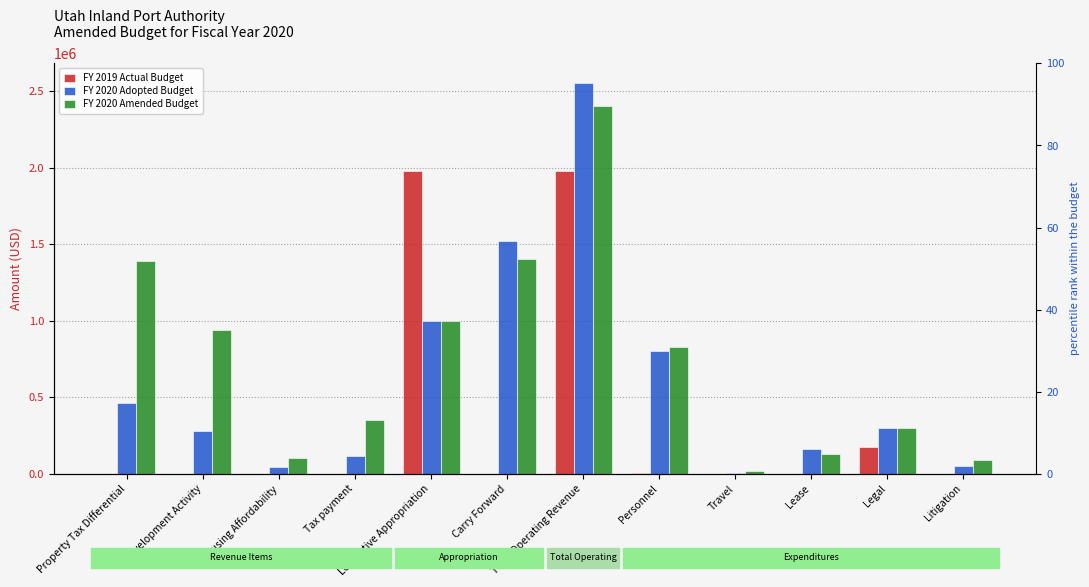

Reading right to left, what are all the values shown in this chart?

FY 2019 Actual Budget: Litigation=0.0	Legal=172000.0	Lease=0.0	Travel=1062.0	Personnel=4903.0	Total Operating Revenue=1975000.0	Carry Forward=0.0	Legislative Appropriation=1975000.0	Tax payment=0.0	Housing Affordability=0.0	Development Activity=0.0	Property Tax Differential=0.0
FY 2020 Adopted Budget: Litigation=50000.0	Legal=300000.0	Lease=160000.0	Travel=5000.0	Personnel=800000.0	Total Operating Revenue=2553371.4	Carry Forward=1520303.0	Legislative Appropriation=1000000.0	Tax payment=115341.0	Housing Affordability=46137.0	Development Activity=276821.0	Property Tax Differential=461367.0
FY 2020 Amended Budget: Litigation=90000.0	Legal=300000.0	Lease=130000.0	Travel=15000.0	Personnel=825000.0	Total Operating Revenue=2401948.0	Carry Forward=1401948.0	Legislative Appropriation=1000000.0	Tax payment=348137.0	Housing Affordability=104441.0	Development Activity=939970.0	Property Tax Differential=1392548.0